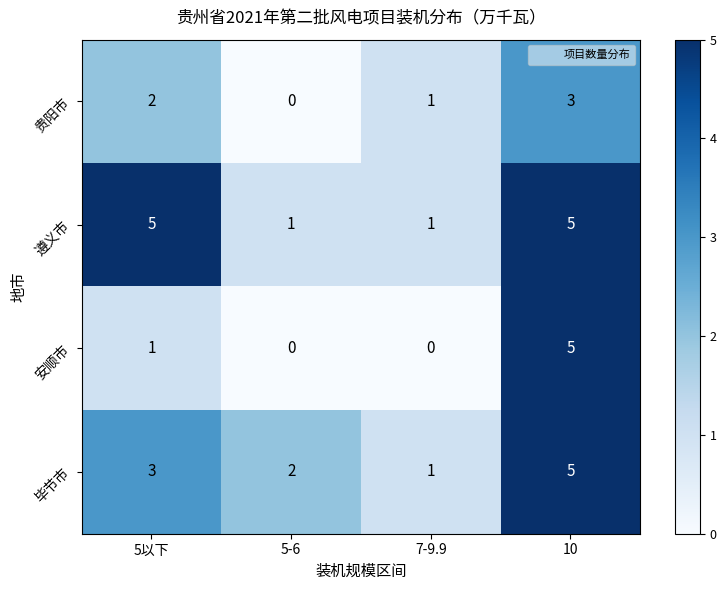

Read the 贵阳市 value at 10.

3